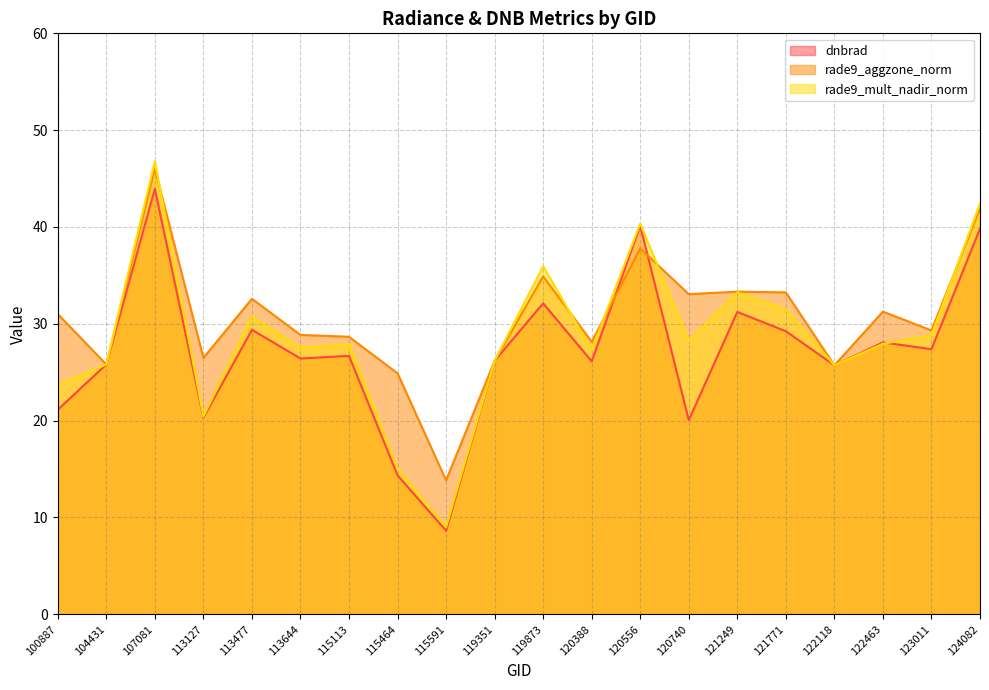

List the series in order of their peak value, lowest first.

dnbrad, rade9_aggzone_norm, rade9_mult_nadir_norm